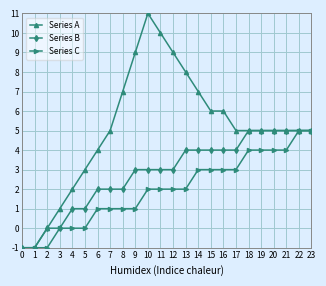

Which label corresponds to the largest value in the chart?

10